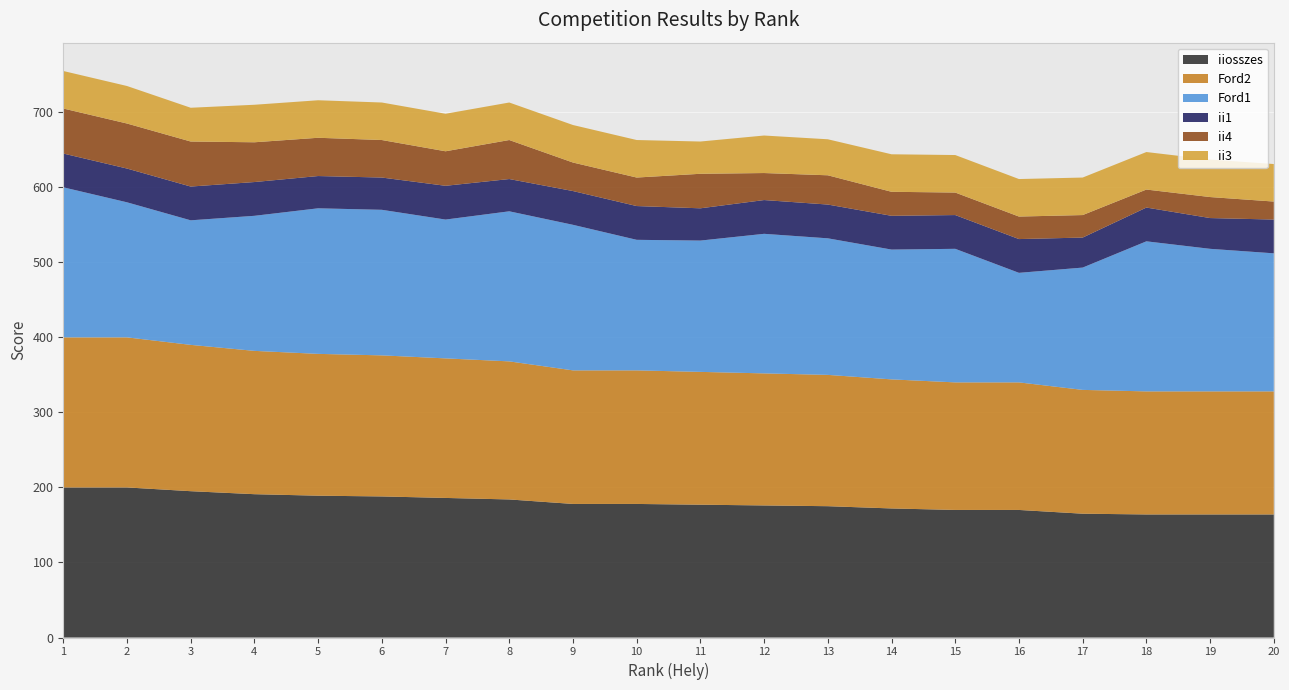

Reading right to left, what are all the values shown in this chart?

iiosszes: 164	164	164	165	170	170	172	175	176	177	178	178	184	186	188	189	191	195	200	200
Ford2: 164	164	164	165	170	170	172	175	176	177	178	178	184	186	188	189	191	195	200	200
Ford1: 184	190	200	163	146	178	173	182	186	175	174	194	200	185	194	194	180	166	180	200
ii1: 45	41	45	40	45	45	45	45	45	43	45	45	43	45	43	43	45	45	45	45
ii4: 24	28	24	30	30	30	32	39	36	46	38	38	52	46	50	51	53	60	60	60
ii3: 50	50	50	50	50	50	50	48	50	43	50	50	50	50	50	50	50	45	50	50